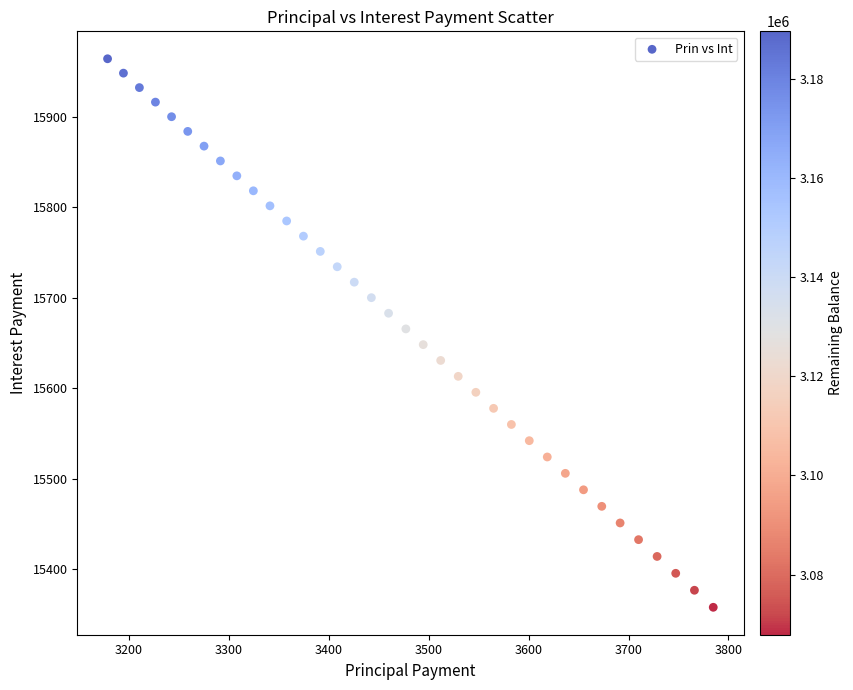

What is the range of Y values (max minus min)?

606.2